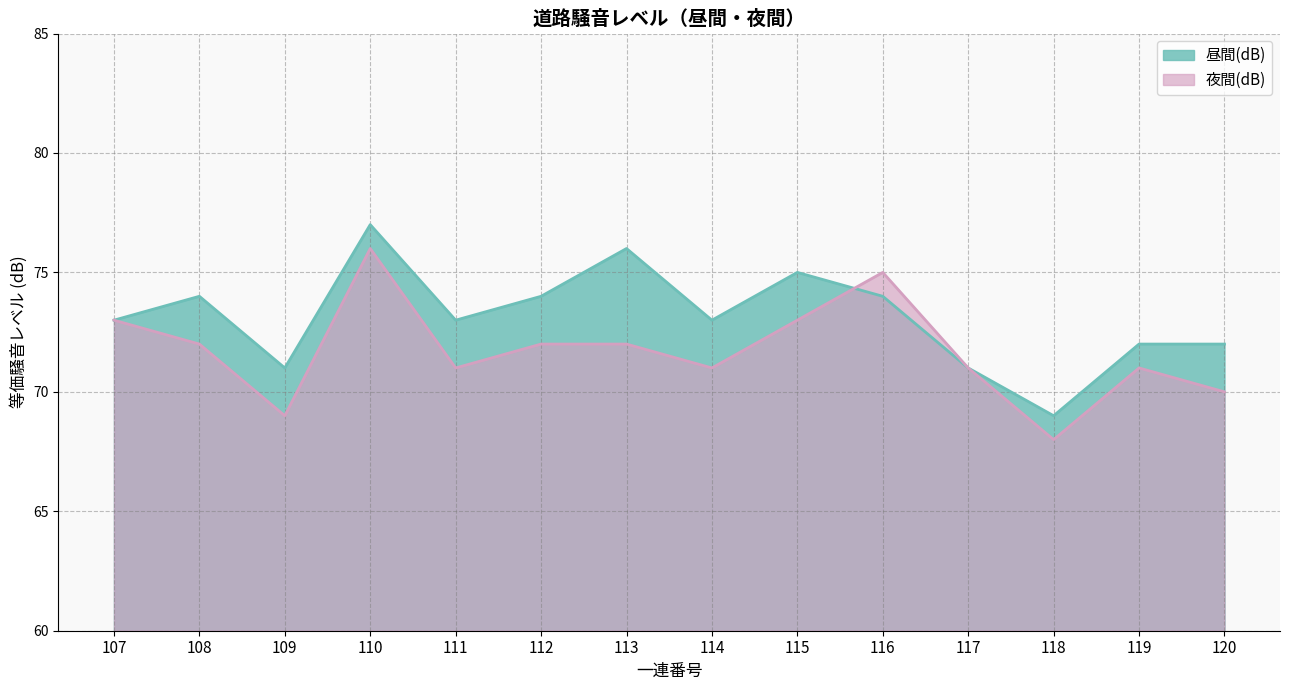

What is the maximum value for 夜間(dB)?

76